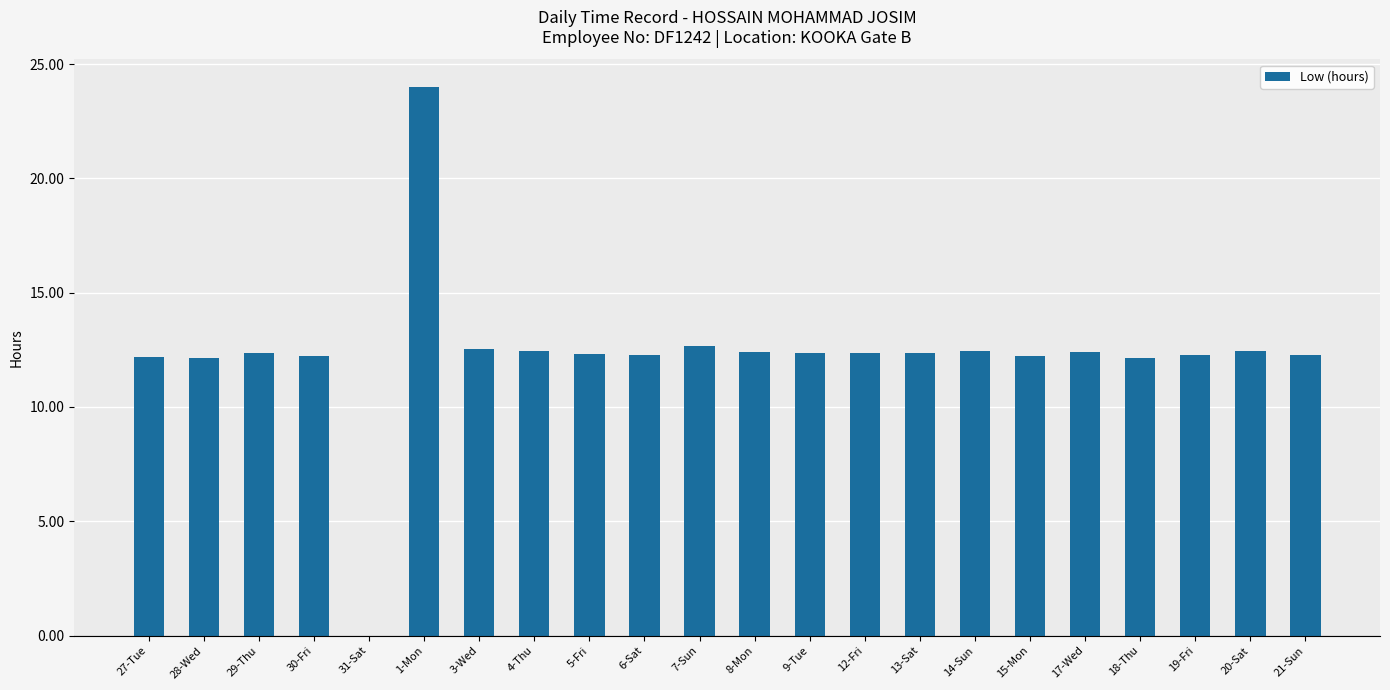

Which category has the highest value across all series?

1-Mon